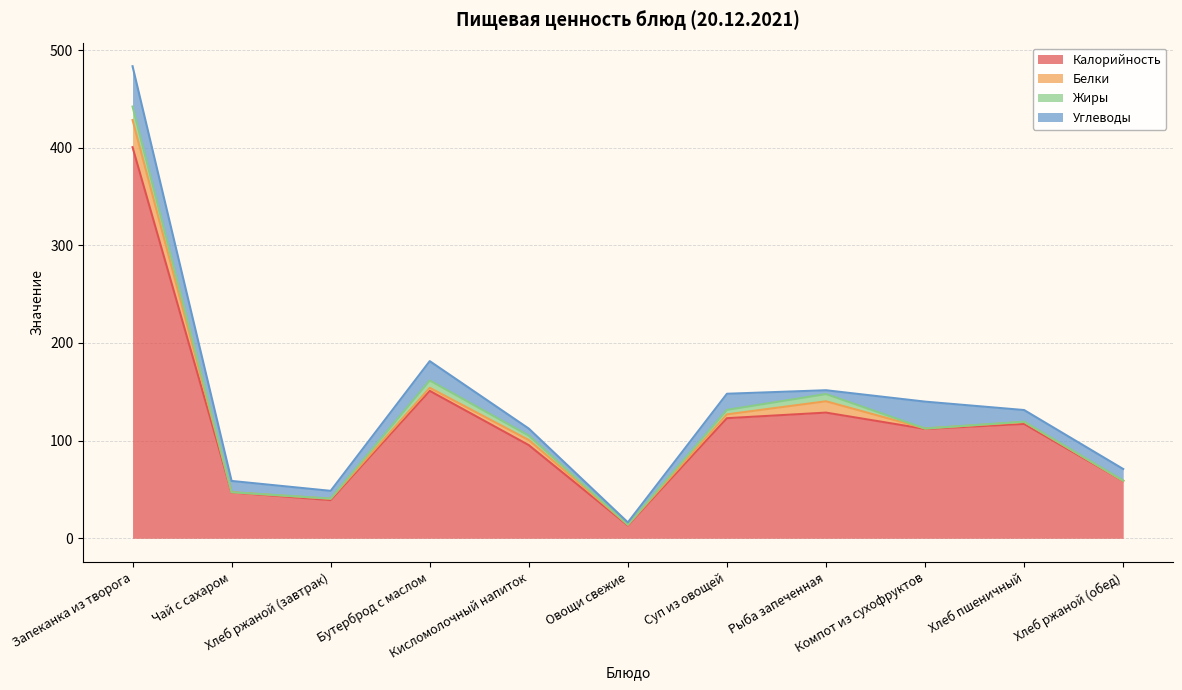

Reading left to right, extract all data points from this chart.

Калорийность: Запеканка из творога=400.5	Чай с сахаром=47.0	Хлеб ржаной (завтрак)=39.1	Бутерброд с маслом=151.0	Кисломолочный напиток=95.4	Овощи свежие=13.2	Суп из овощей=123.0	Рыба запеченная=128.7	Компот из сухофруктов=112.0	Хлеб пшеничный=117.1	Хлеб ржаной (обед)=58.7
Белки: Запеканка из творога=27.8	Чай с сахаром=0.2	Хлеб ржаной (завтрак)=1.3	Бутерброд с маслом=3.1	Кисломолочный напиток=5.2	Овощи свежие=0.7	Суп из овощей=3.9	Рыба запеченная=11.6	Компот из сухофруктов=0.4	Хлеб пшеничный=2.0	Хлеб ржаной (обед)=0.0
Жиры: Запеканка из творога=13.8	Чай с сахаром=0.0	Хлеб ржаной (завтрак)=0.2	Бутерброд с маслом=7.5	Кисломолочный напиток=4.5	Овощи свежие=0.1	Суп из овощей=4.6	Рыба запеченная=7.4	Компот из сухофруктов=0.0	Хлеб пшеничный=0.4	Хлеб ржаной (обед)=0.4
Углеводы: Запеканка из творога=41.3	Чай с сахаром=11.5	Хлеб ржаной (завтрак)=7.9	Бутерброд с маслом=19.8	Кисломолочный напиток=7.2	Овощи свежие=2.3	Суп из овощей=16.5	Рыба запеченная=3.9	Компот из сухофруктов=27.5	Хлеб пшеничный=11.9	Хлеб ржаной (обед)=11.9